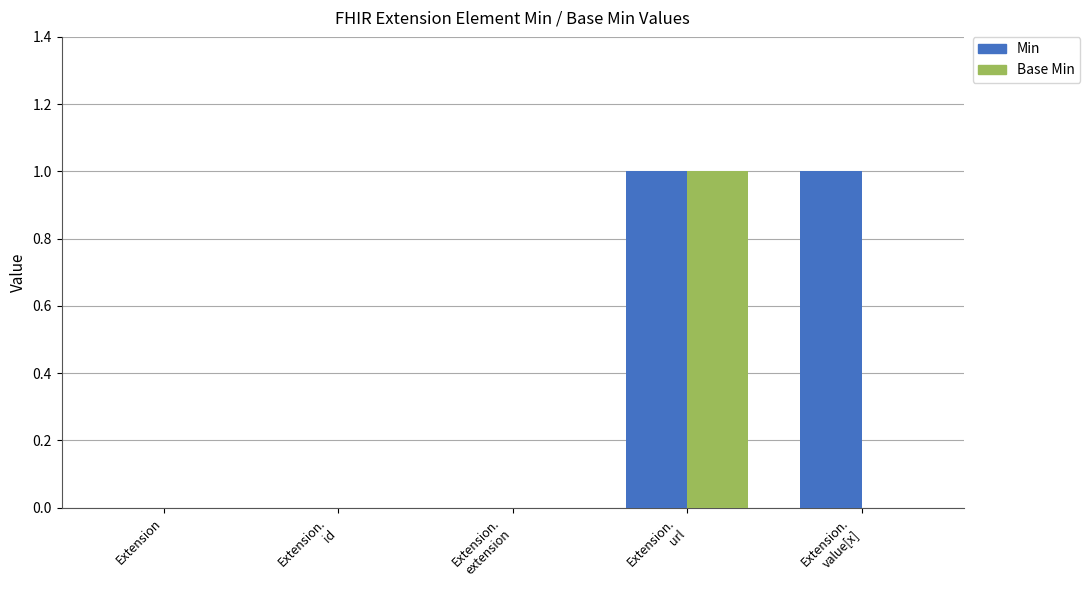

At which category is the sum across all series the highest?

Extension.
url